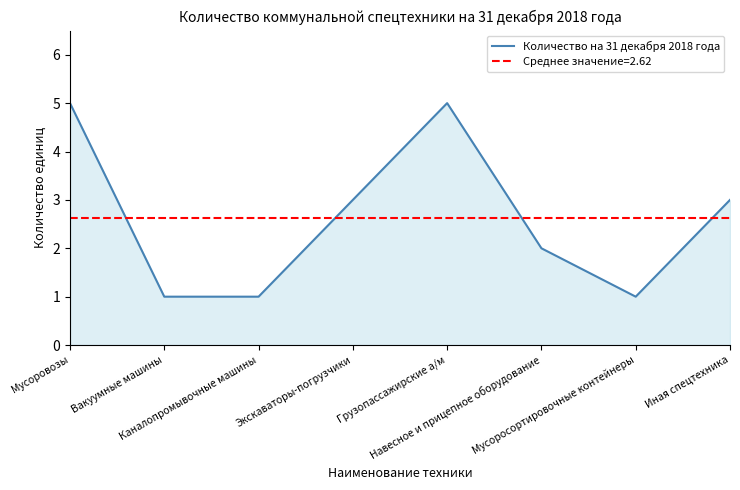

How many values are below 3?

4